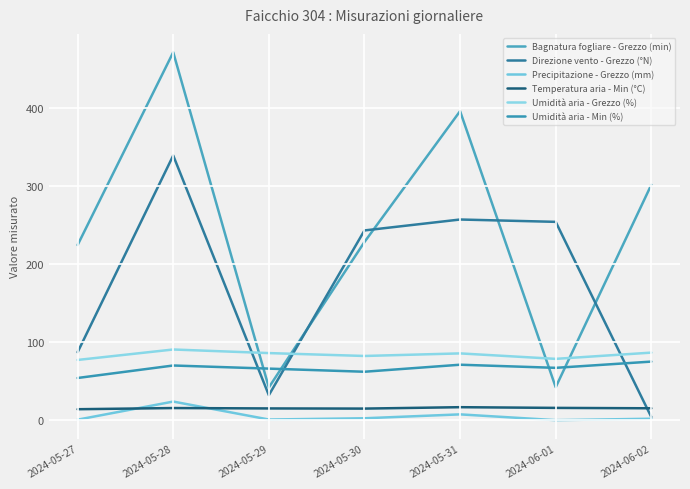

How many values in the Temperatura aria - Min (°C) series are below 15?

2